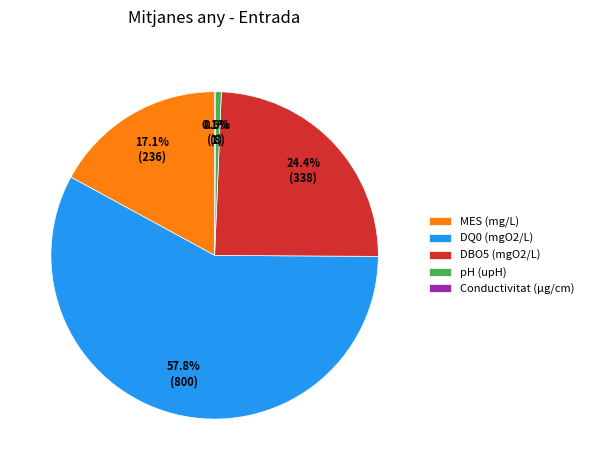

Is it true that MES (mg/L) is 7% of the pie?

False